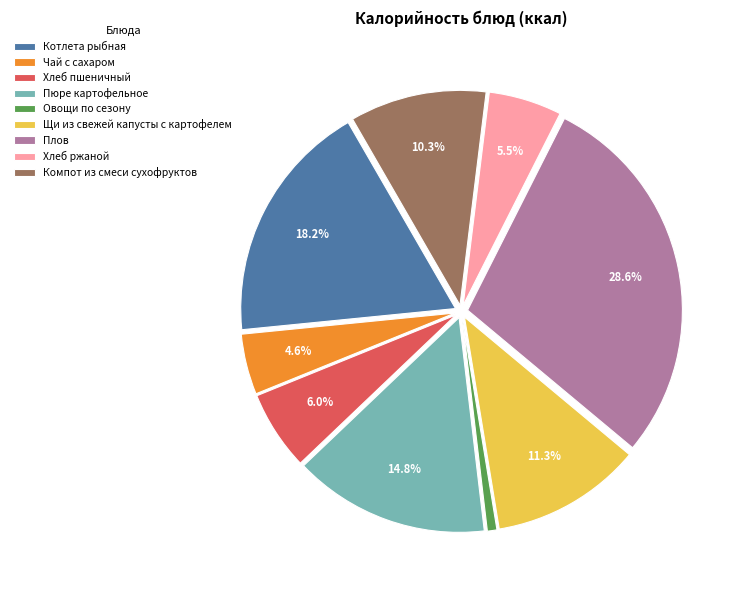

To the nearest percent, what is the average slice percentage?

11%